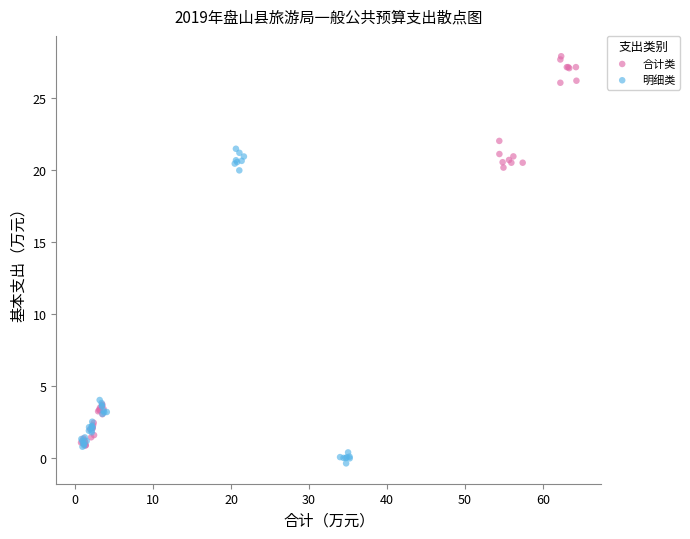

Which series has the widest spread of Y values?

合计类